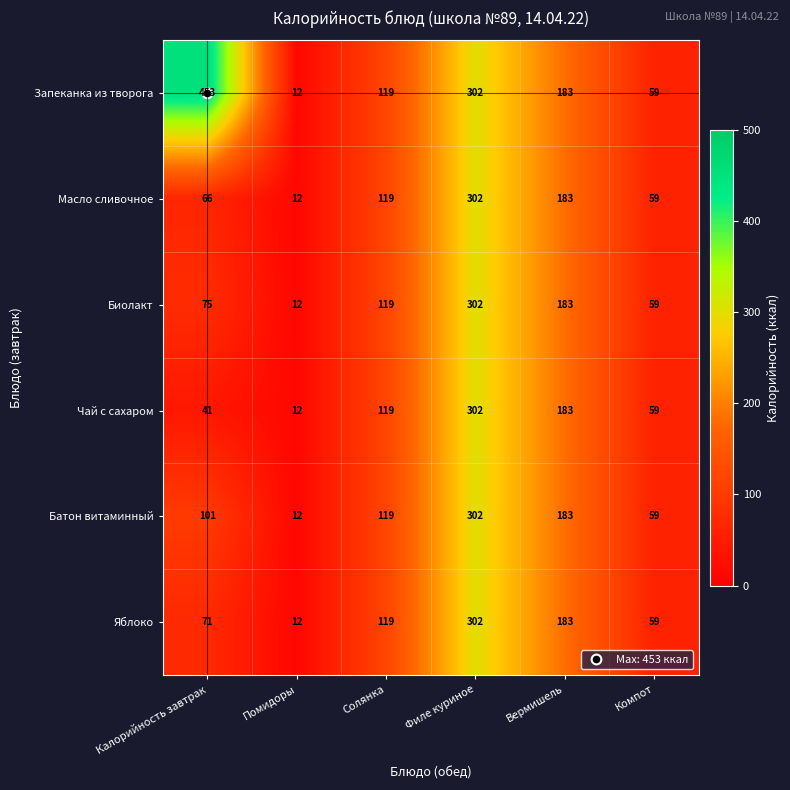

What is the average value of the Масло сливочное series?

124